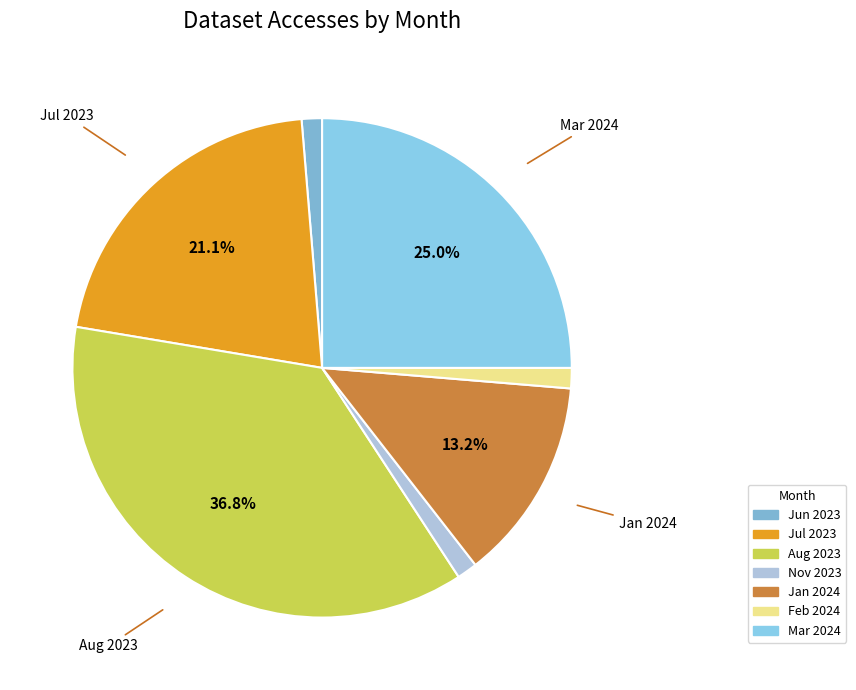

Does any single category account for the majority?

No